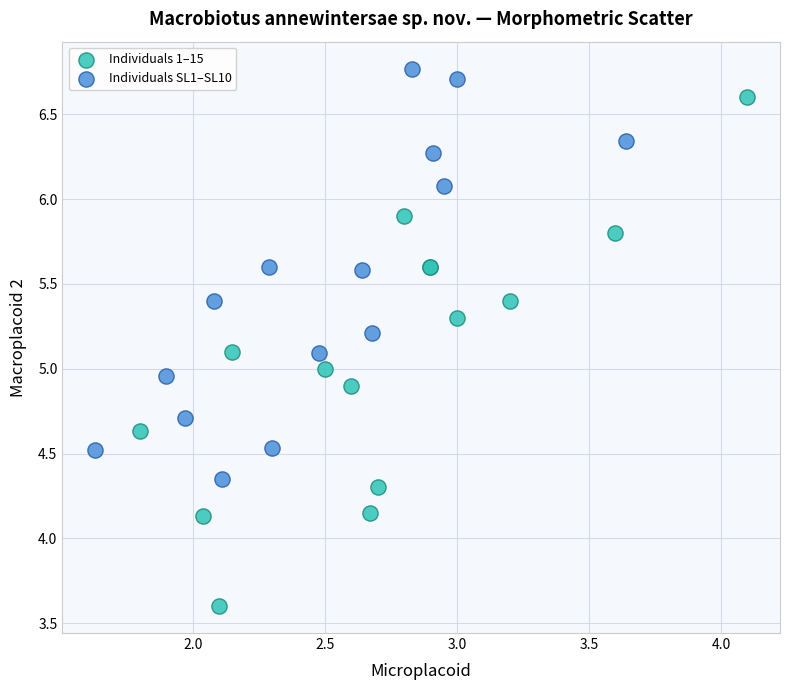

Which series has the largest Y range (max minus min)?

Individuals 1–15